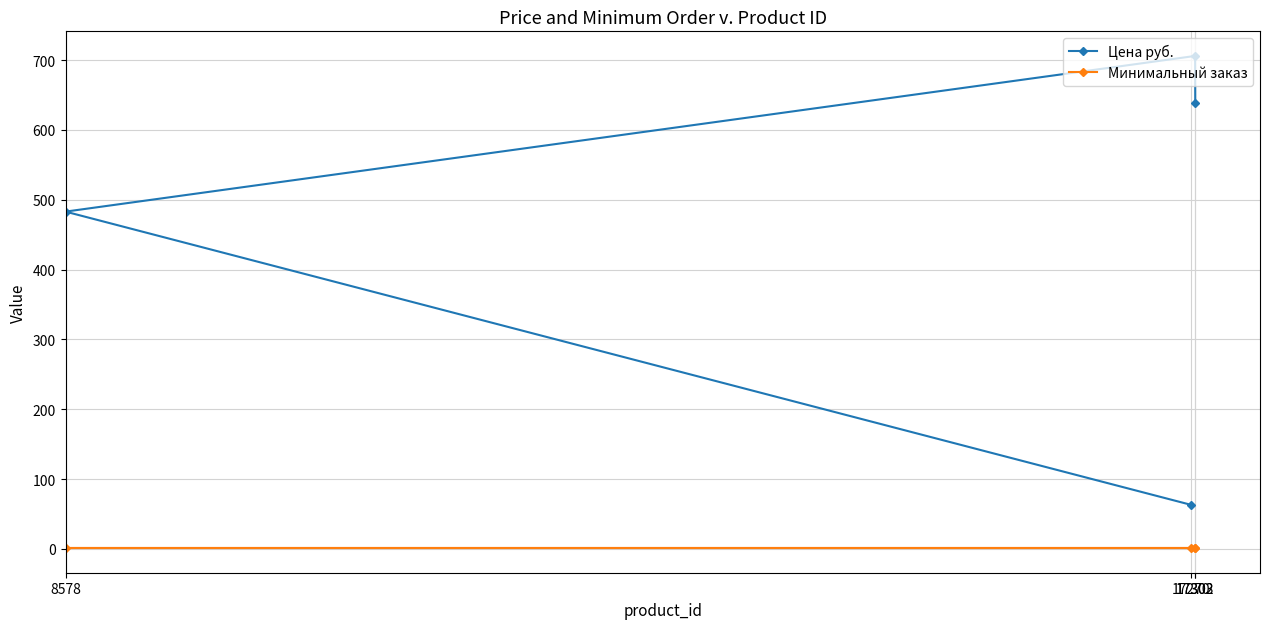

Is the value of Цена руб. at 17270 greater than the value of Минимальный заказ at 17270?

Yes